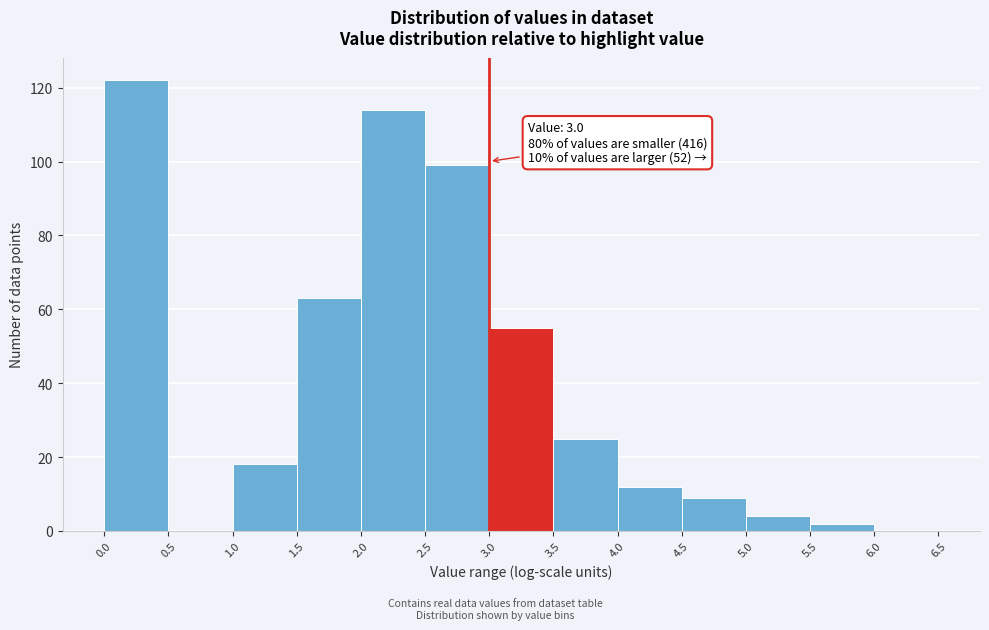

Which range on the x-axis has the tallest bar?

0.0 to 0.5